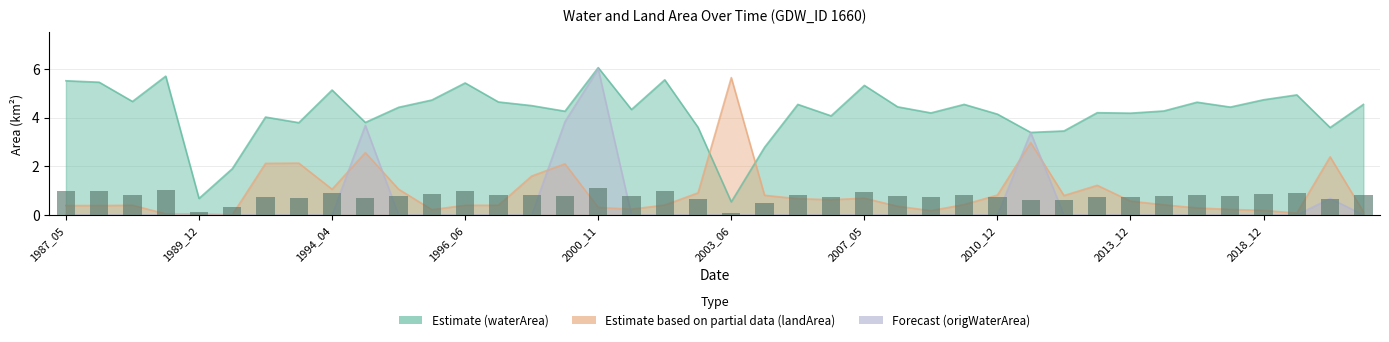

How many groups of bars are there?

40